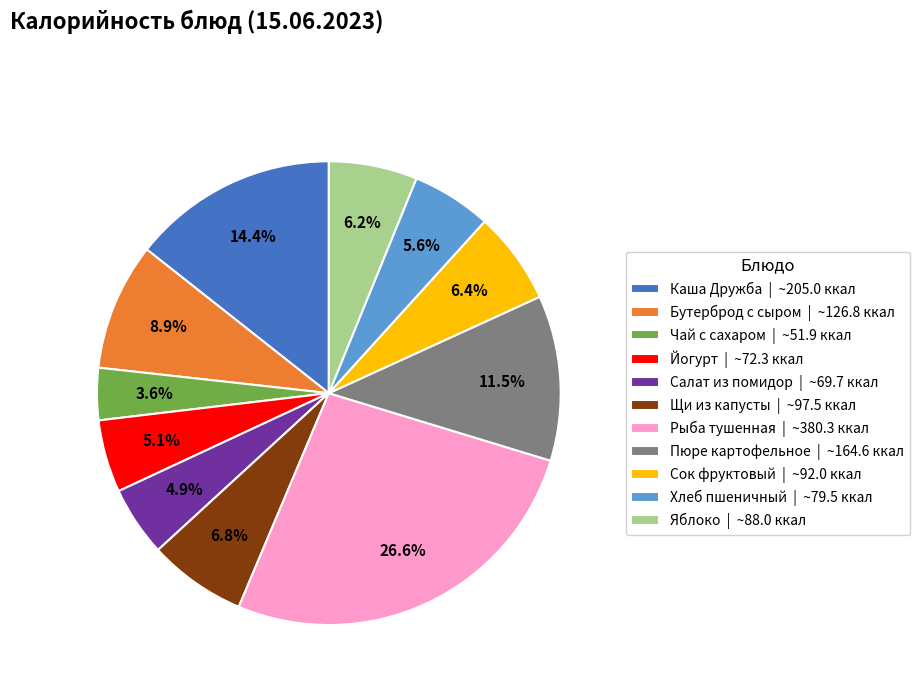

To the nearest percent, what is the average slice percentage?

9%